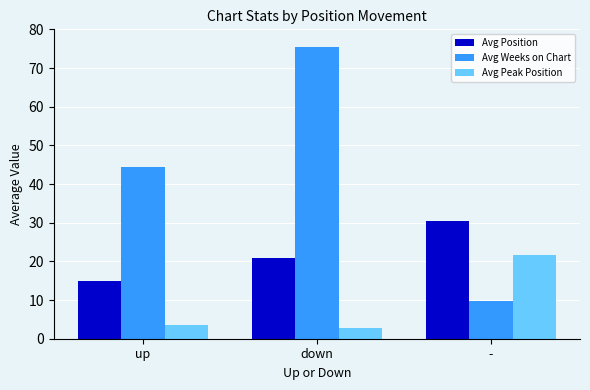

True or false: Avg Position has a value of 14.8 at up.

True